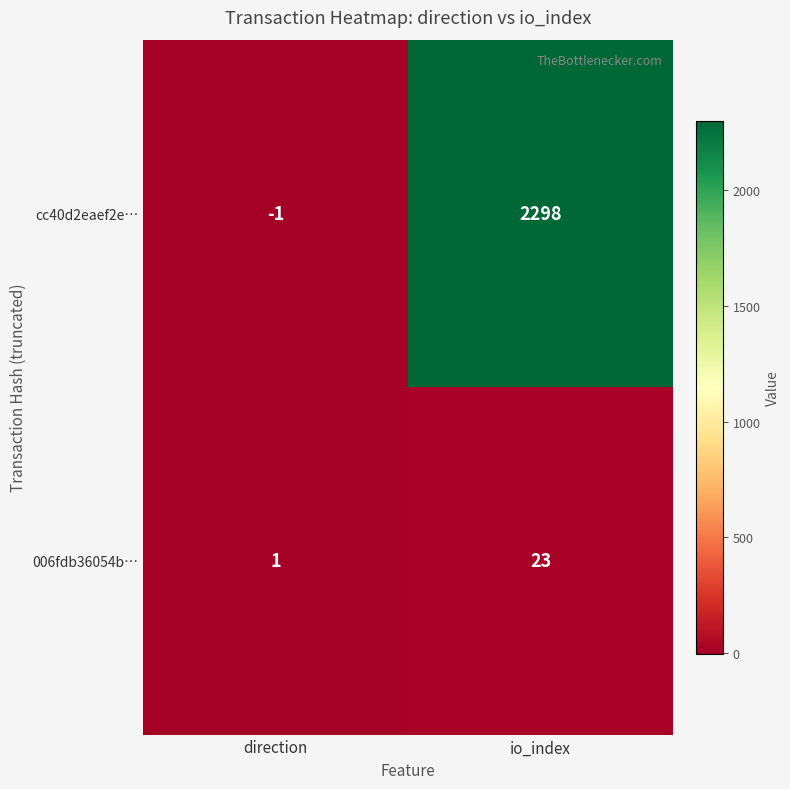

Reading left to right, extract all data points from this chart.

cc40d2eaef2e…: direction=-1	io_index=2298
006fdb36054b…: direction=1	io_index=23